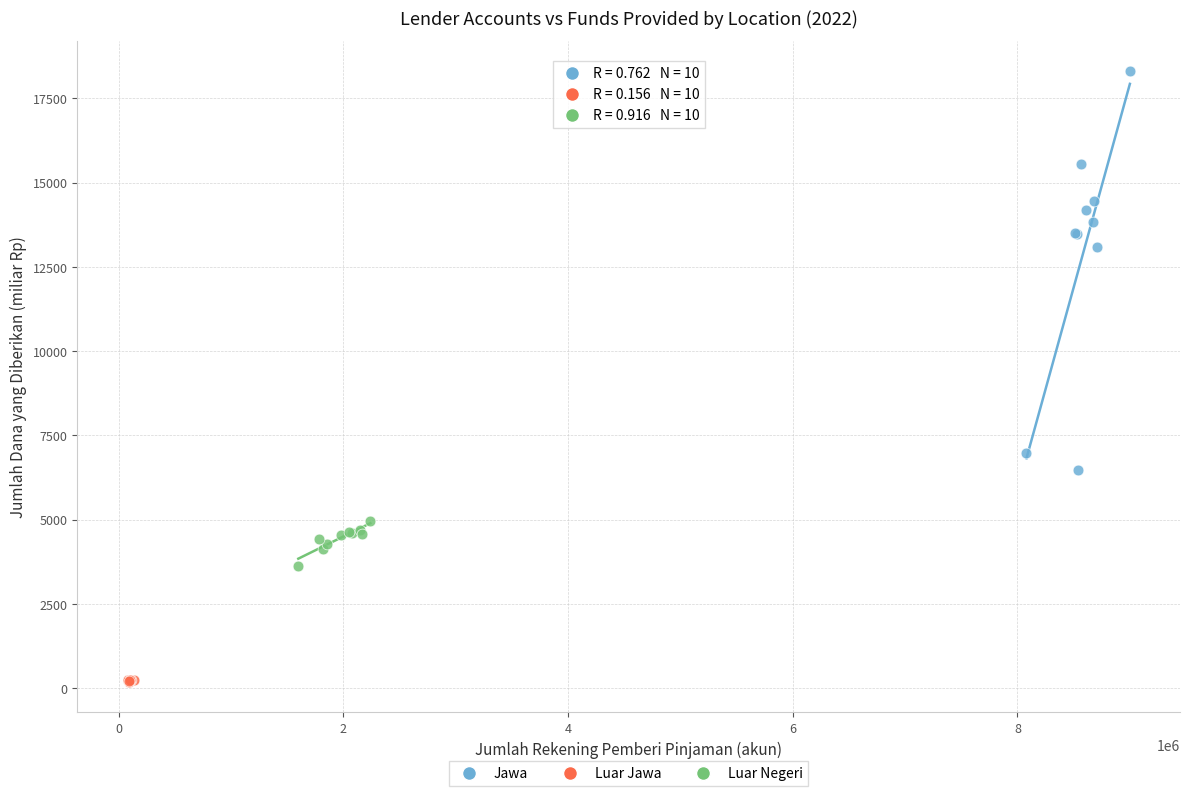

Which series contains the highest Y value?

Jawa